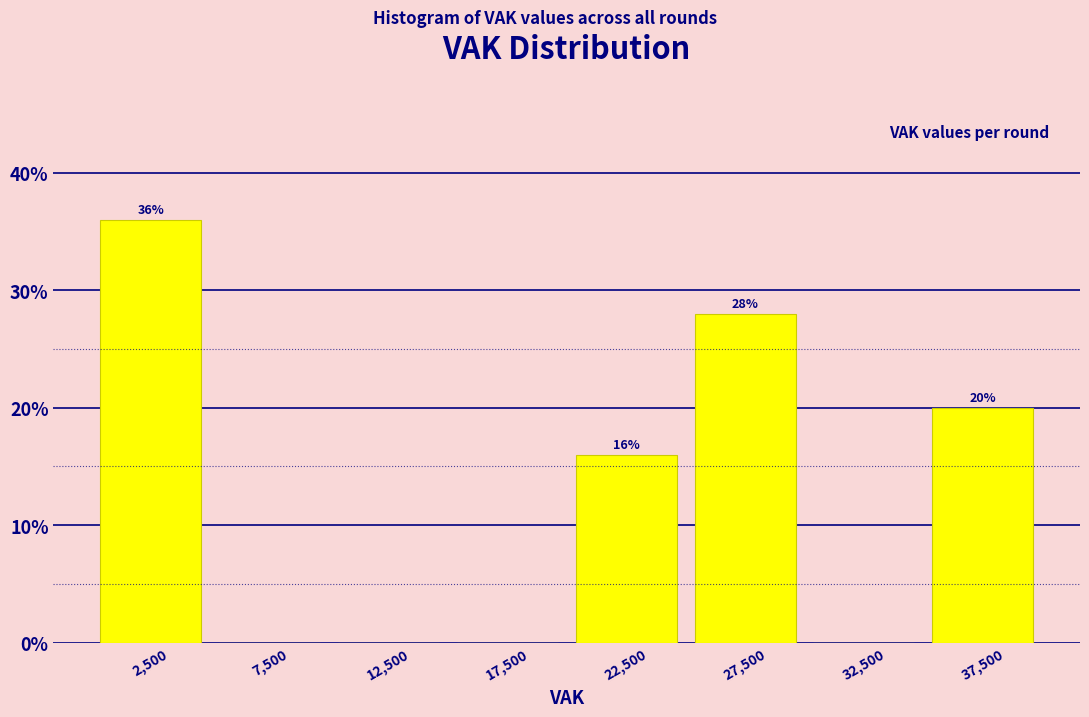

Which range on the x-axis has the tallest bar?

0 to 5000